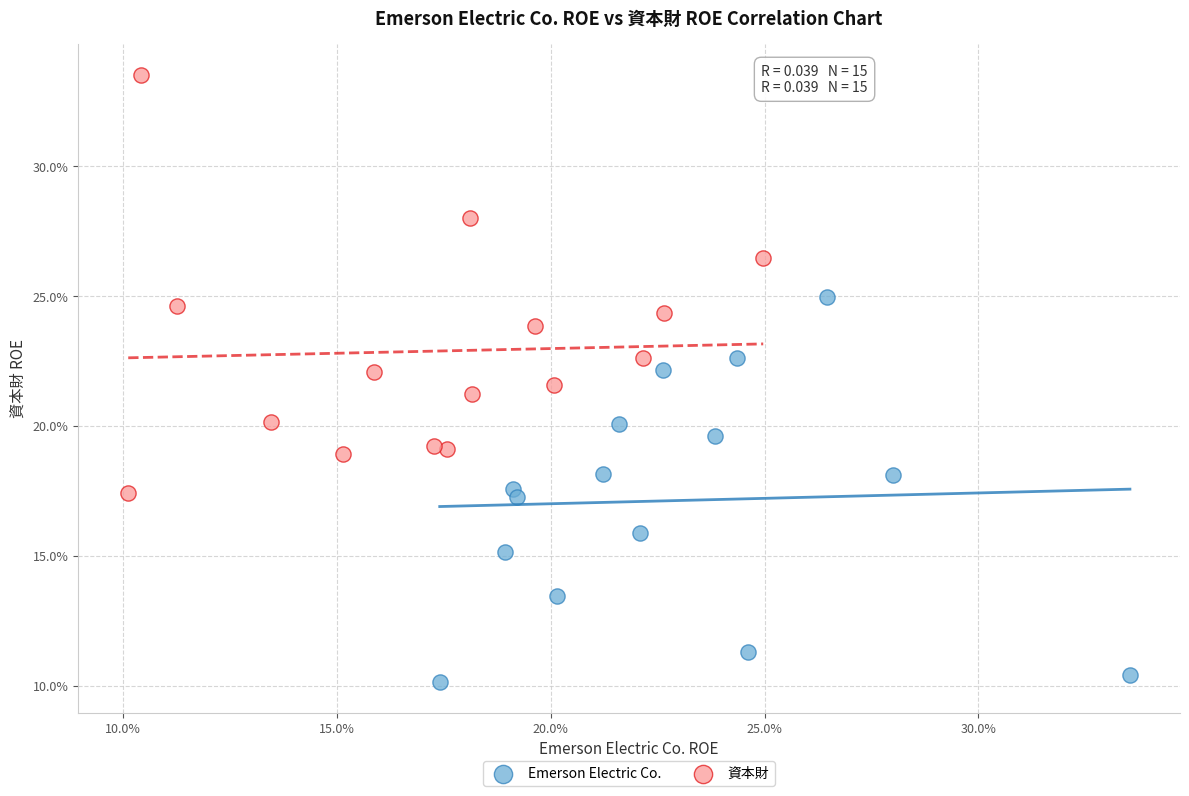

What are all the series names shown in the legend?

Emerson Electric Co., 資本財